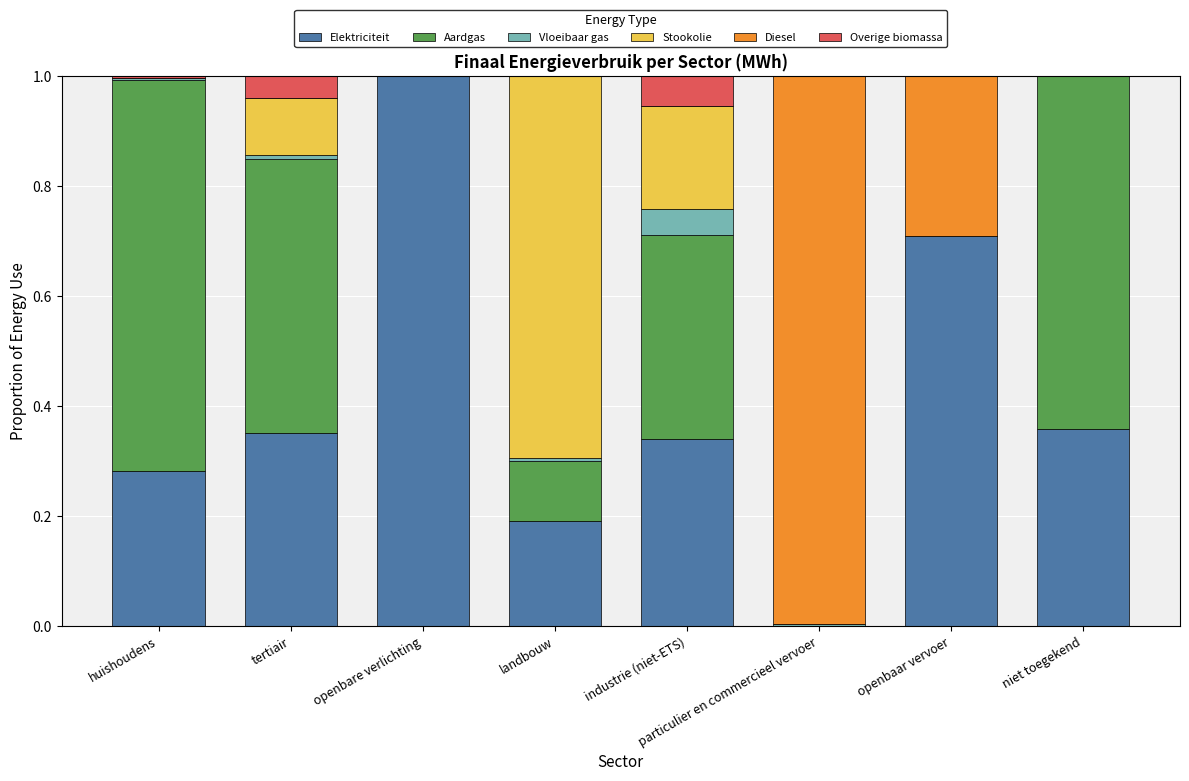

Is it true that Elektriciteit equals 0.3 at huishoudens?

True